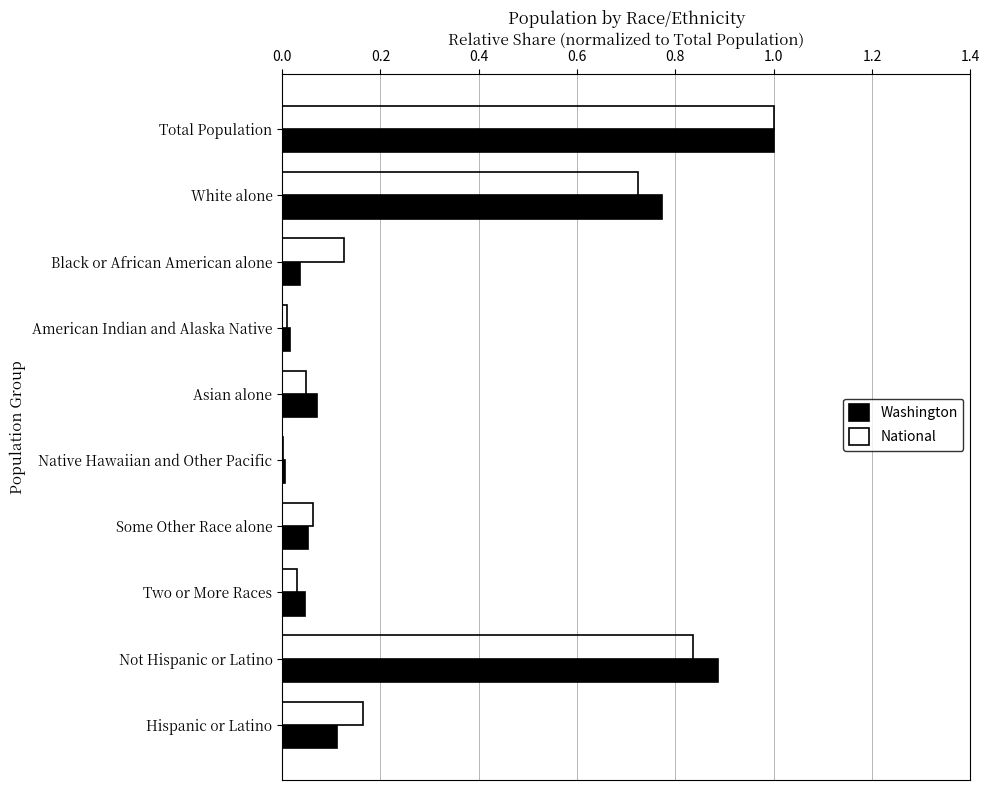

The value of Washington at Hispanic or Latino is 0.1. True or false?

True